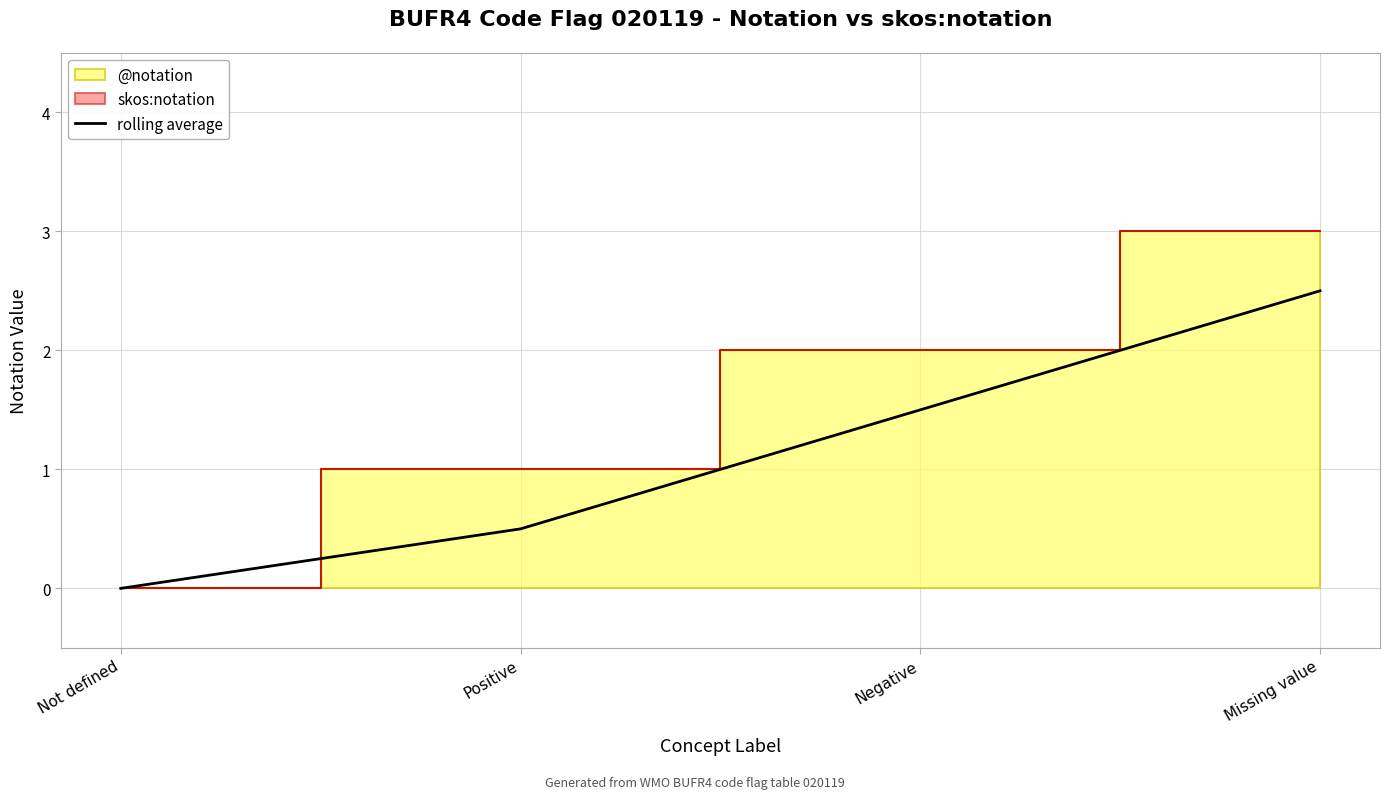

How many categories are shown in the chart?

4